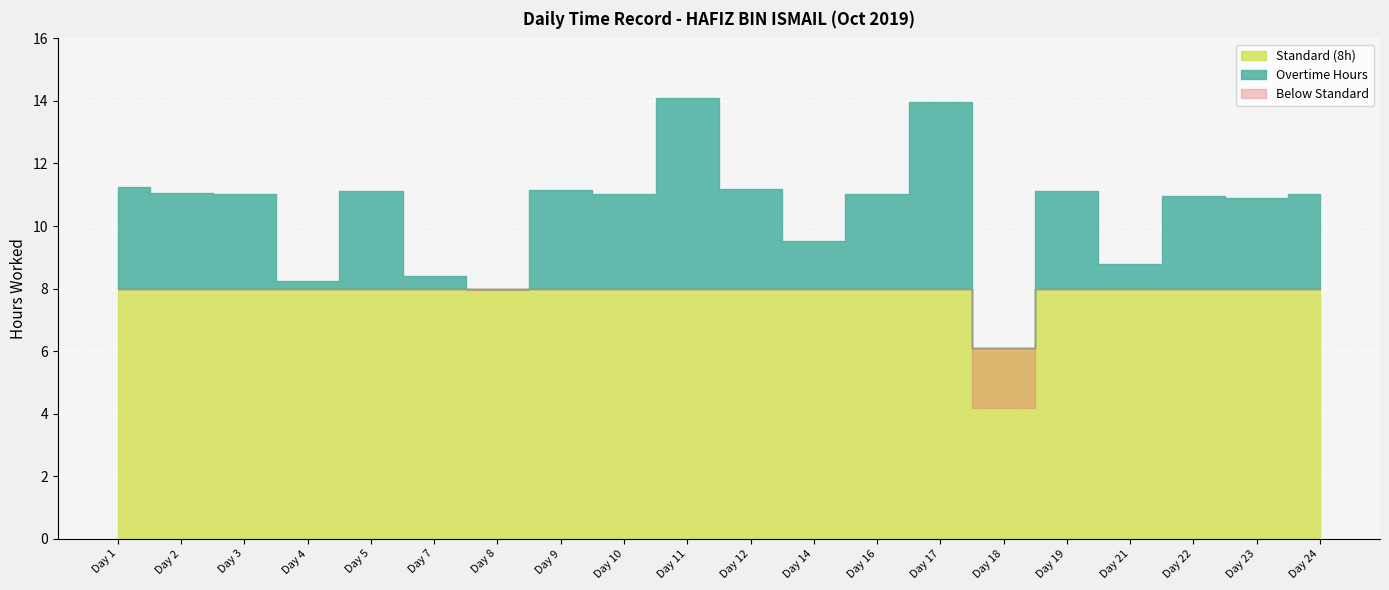

How many lines are shown in the chart?

2